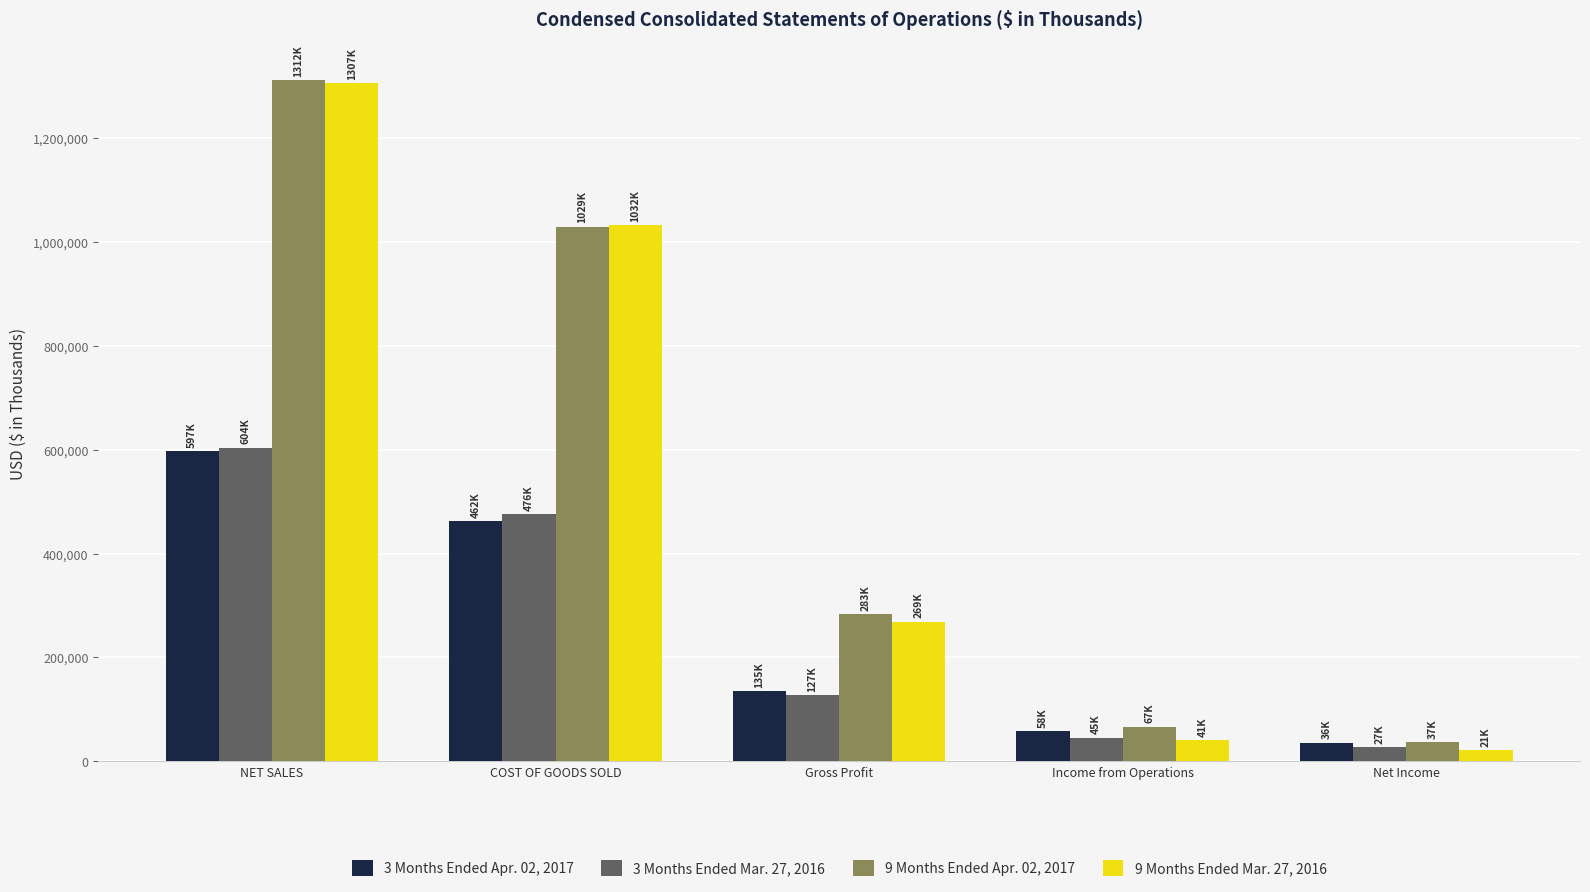

Reading left to right, transcribe all the data shown in this chart.

3 Months Ended Apr. 02, 2017: 596965	462194	134771	57571	35819
3 Months Ended Mar. 27, 2016: 603750	476075	127095	45117	26823
9 Months Ended Apr. 02, 2017: 1311998	1029299	282699	66644	36922
9 Months Ended Mar. 27, 2016: 1306587	1032398	268503	40547	21212